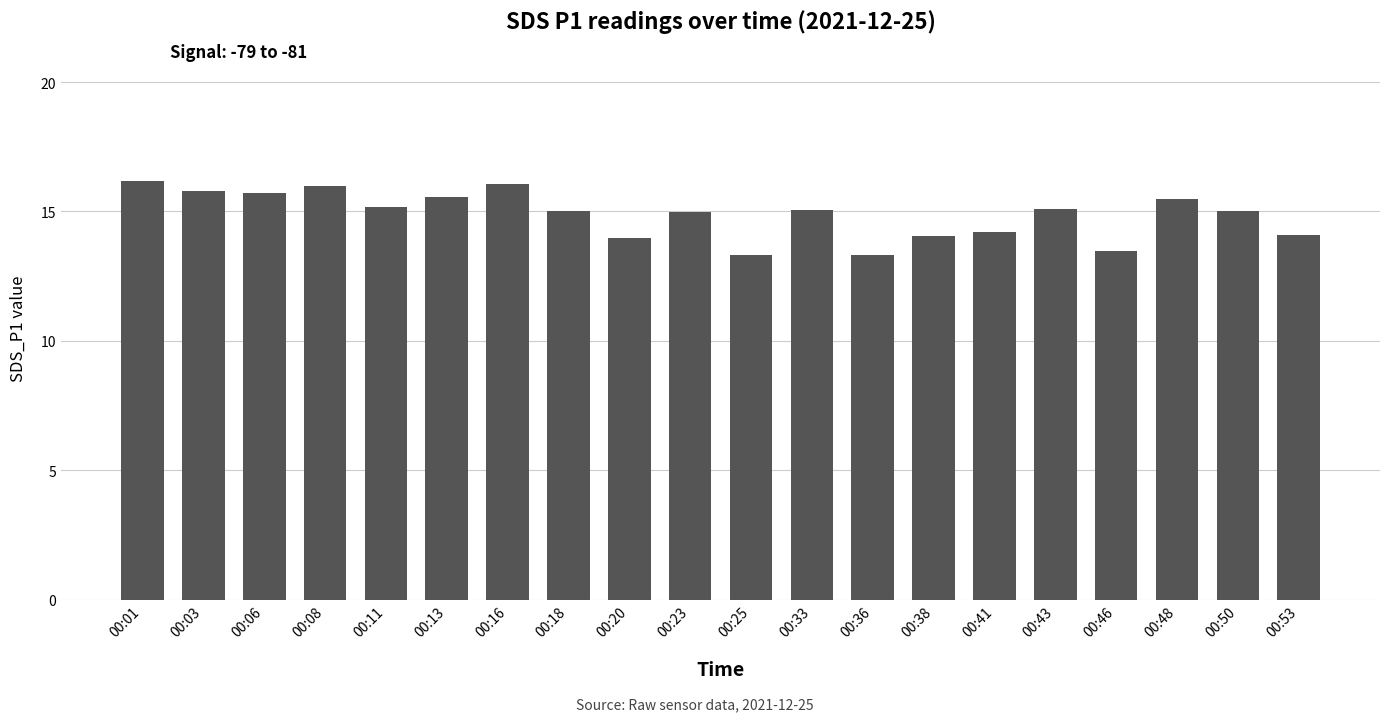

Between 00:46 and 00:48, which is larger?

00:48